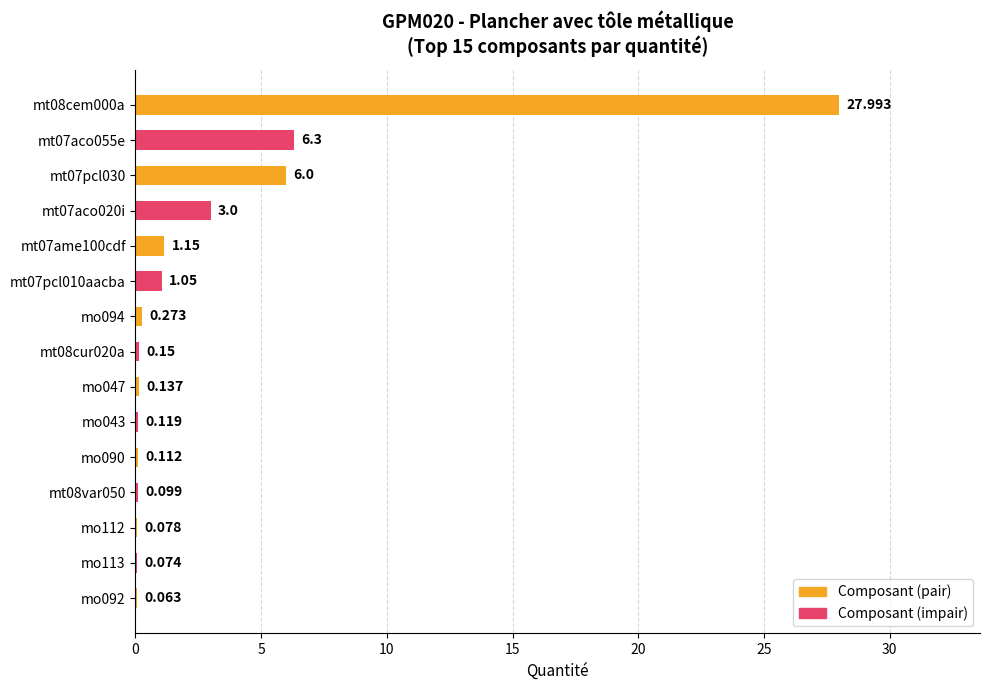

What is the average value?

3.1